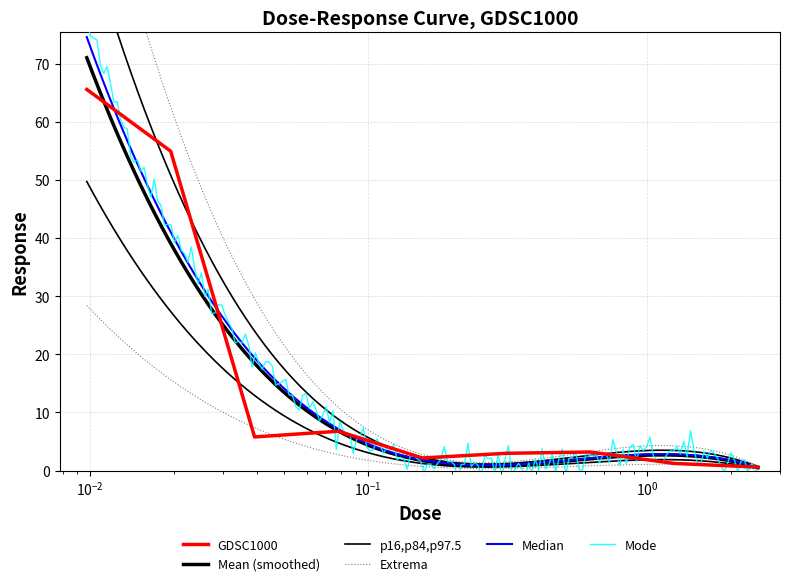

At which category does the data reach its first local valley?

0.0390625